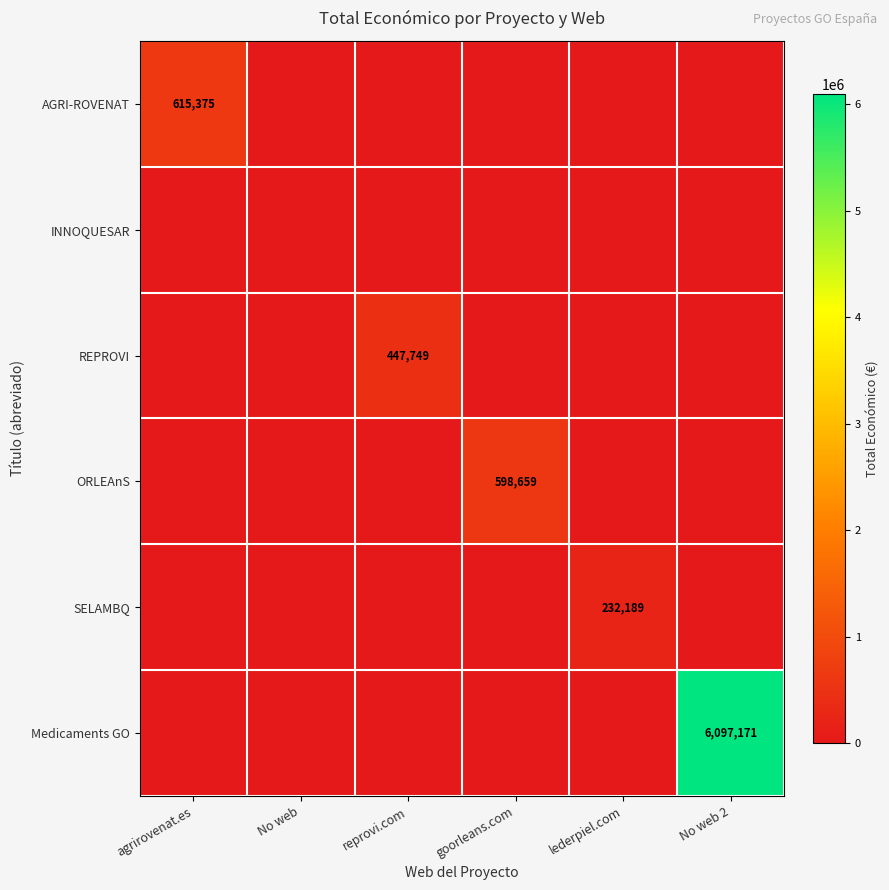

True or false: REPROVI has a value of 447749 at reprovi.com.

True